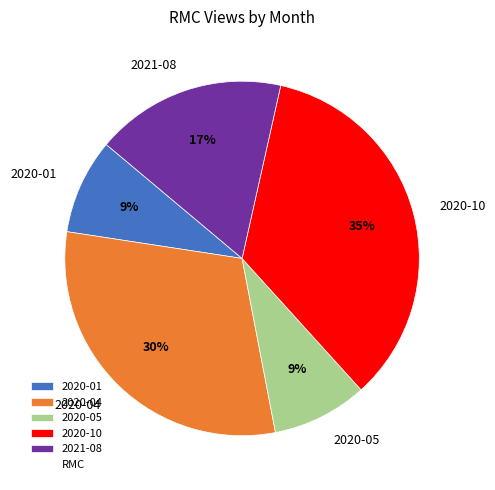

To the nearest percent, what is the average slice percentage?

20%